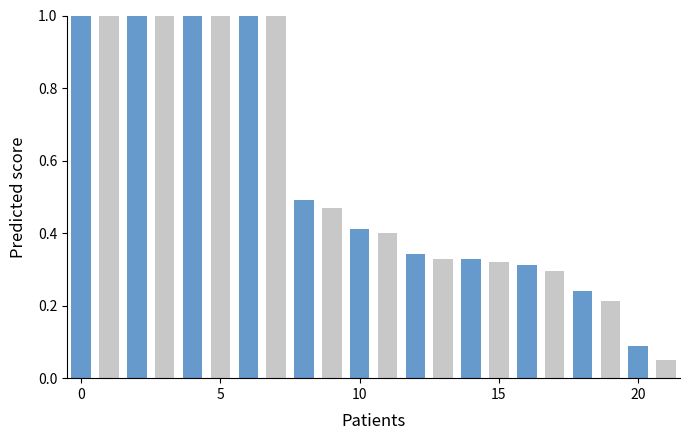

What is the greatest value displayed?

1.0